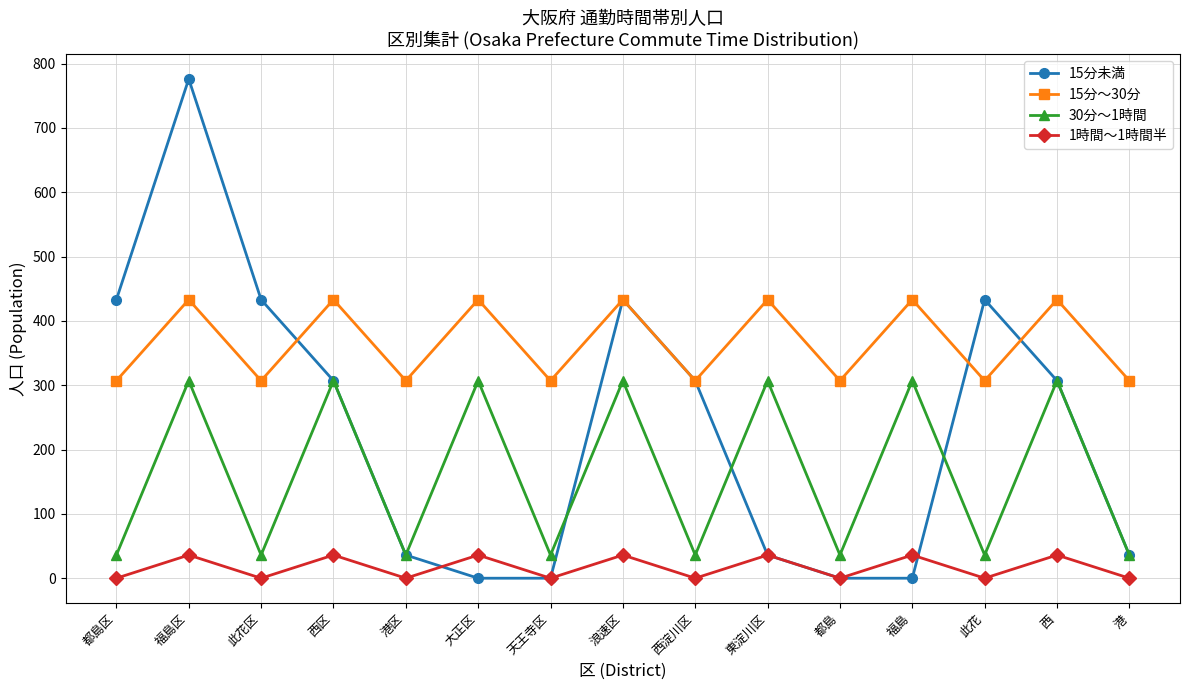

Where is the first local maximum for 15分～30分?

福島区